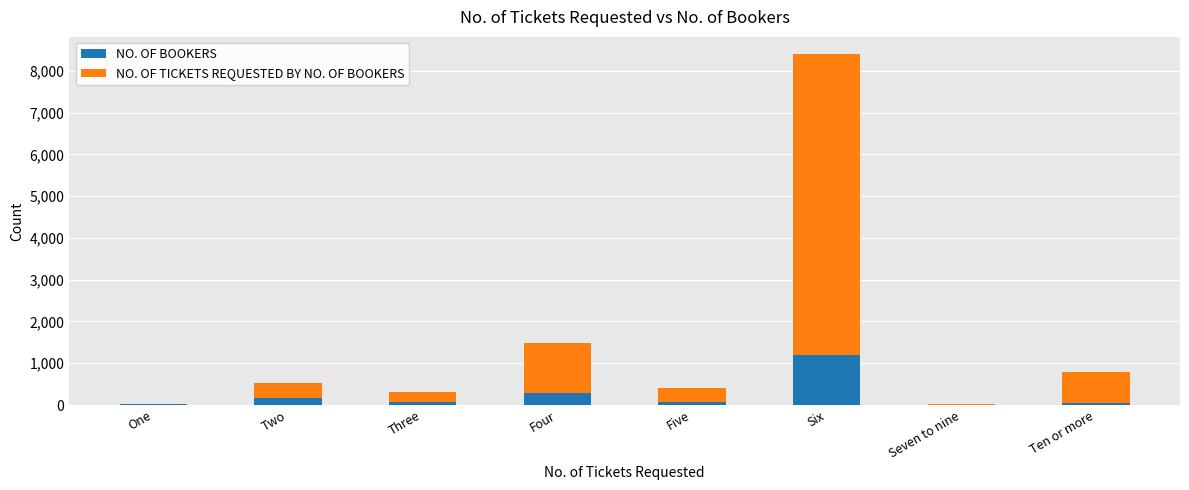

What are all the series names shown in the legend?

NO. OF BOOKERS, NO. OF TICKETS REQUESTED BY NO. OF BOOKERS